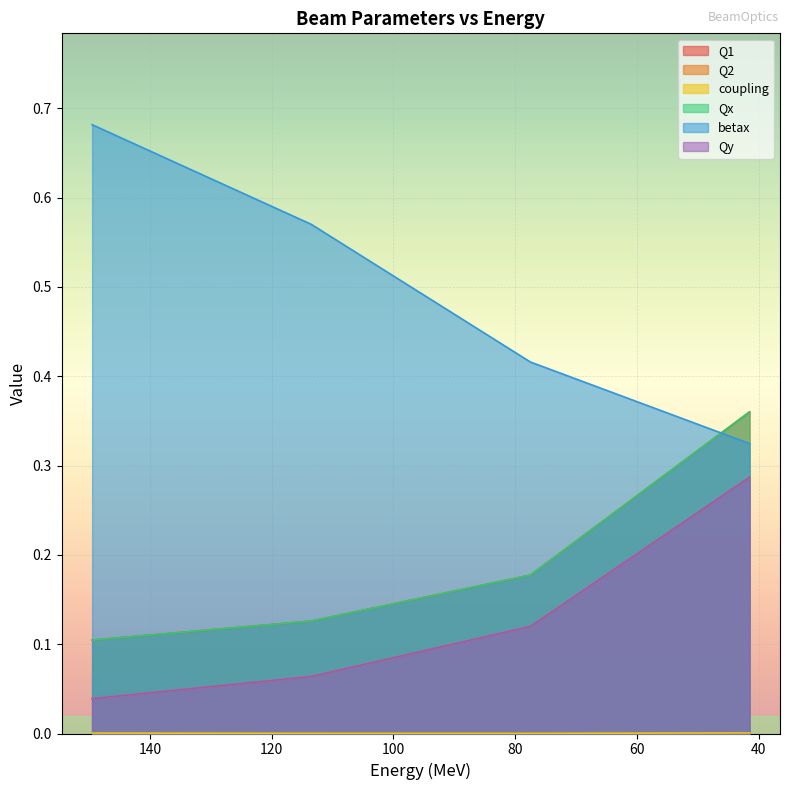

Which series has the largest total across all categories?

betax